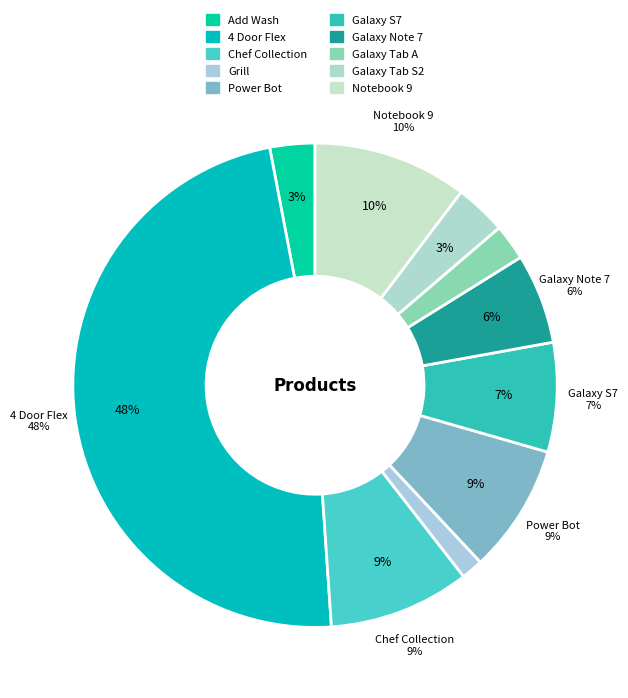

What percentage is the Galaxy Tab A slice, to the nearest percent?

2%